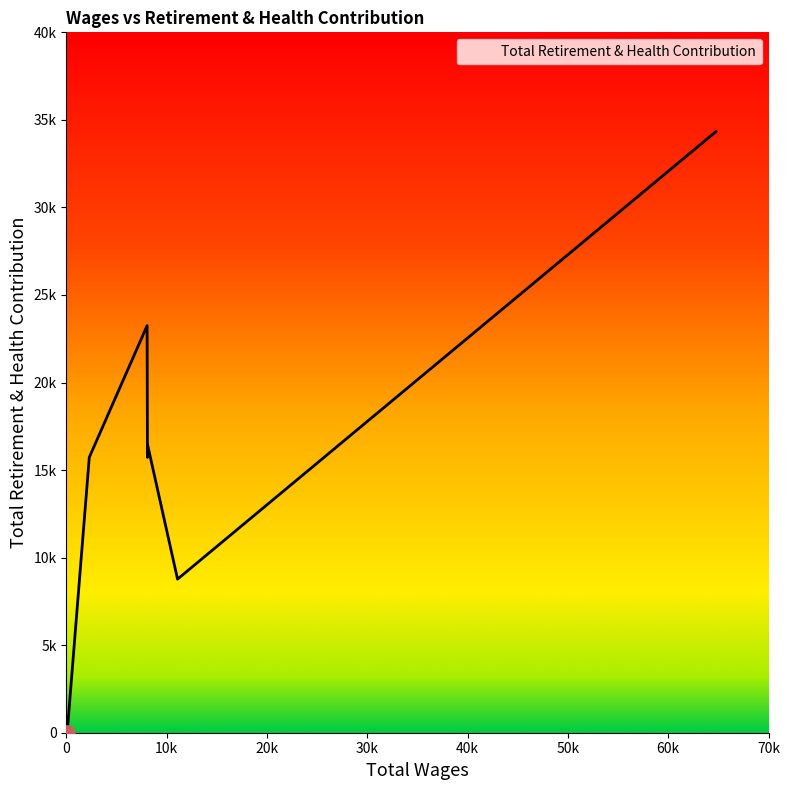

Which has a higher value, 64760.0 or 2282.0?

64760.0